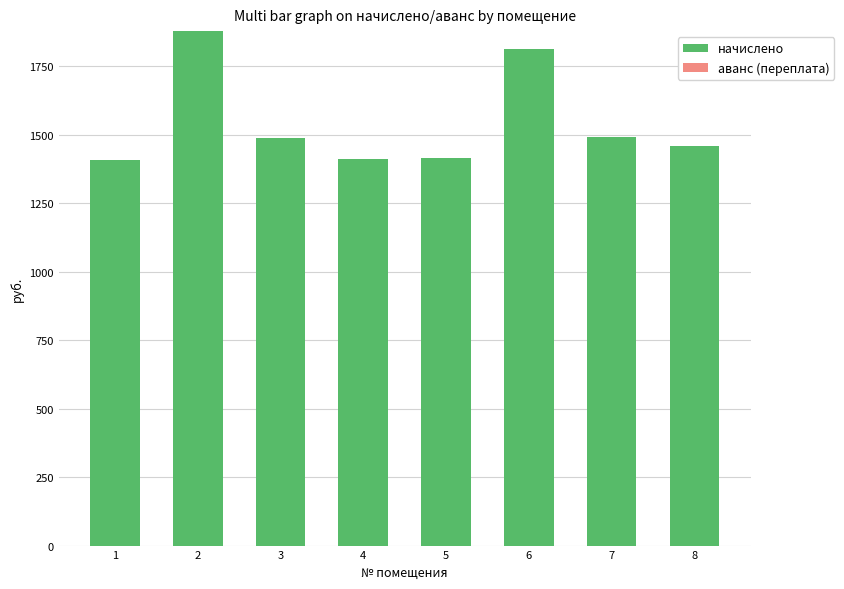

What is the total value across all series at 2?

1877.9